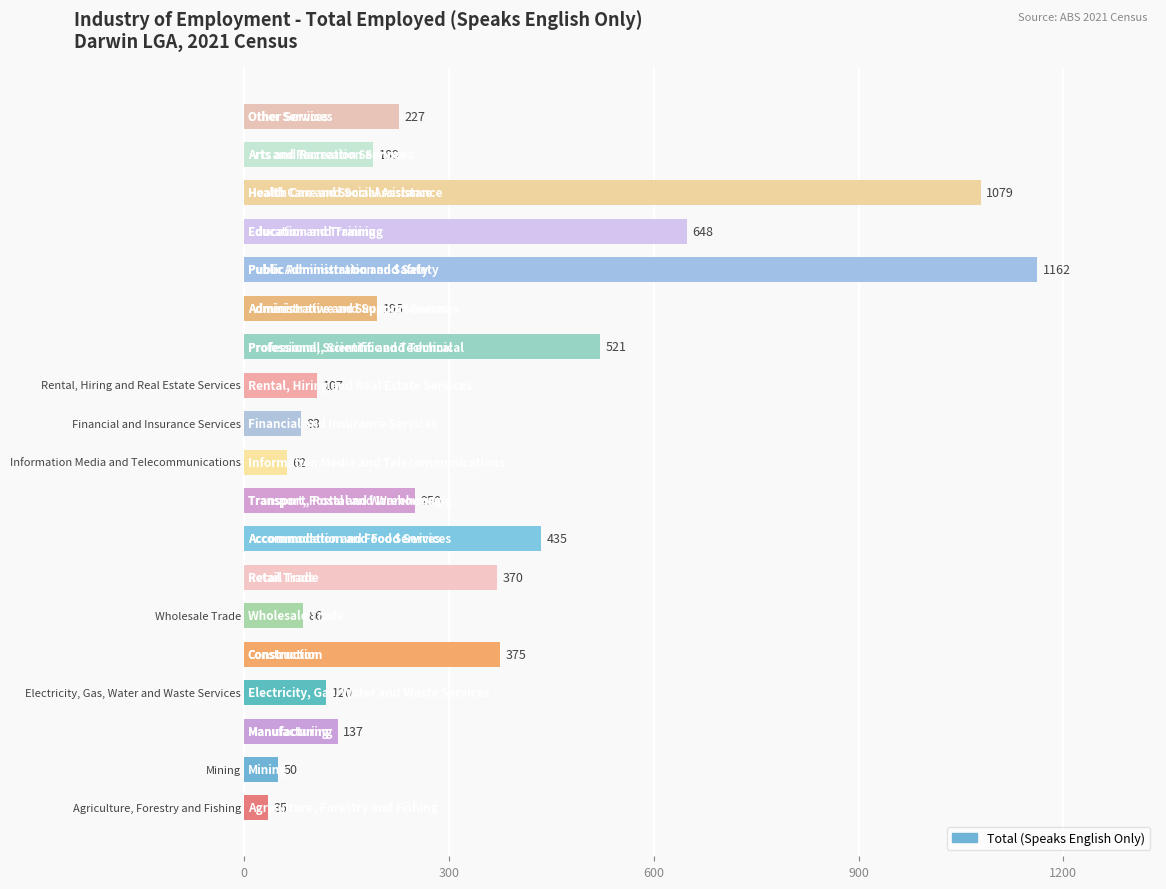

What is the sum of all values?

6131